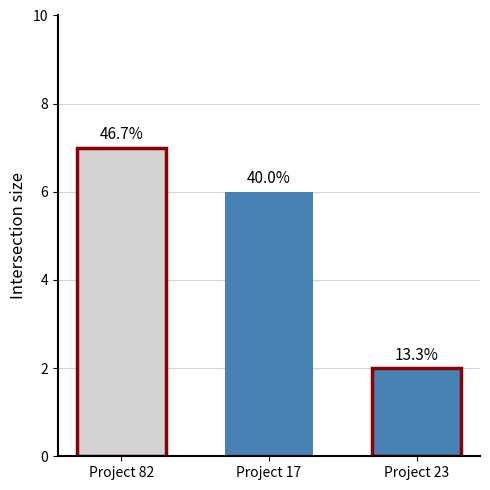

True or false: the data shows 1 at Project 82.

False